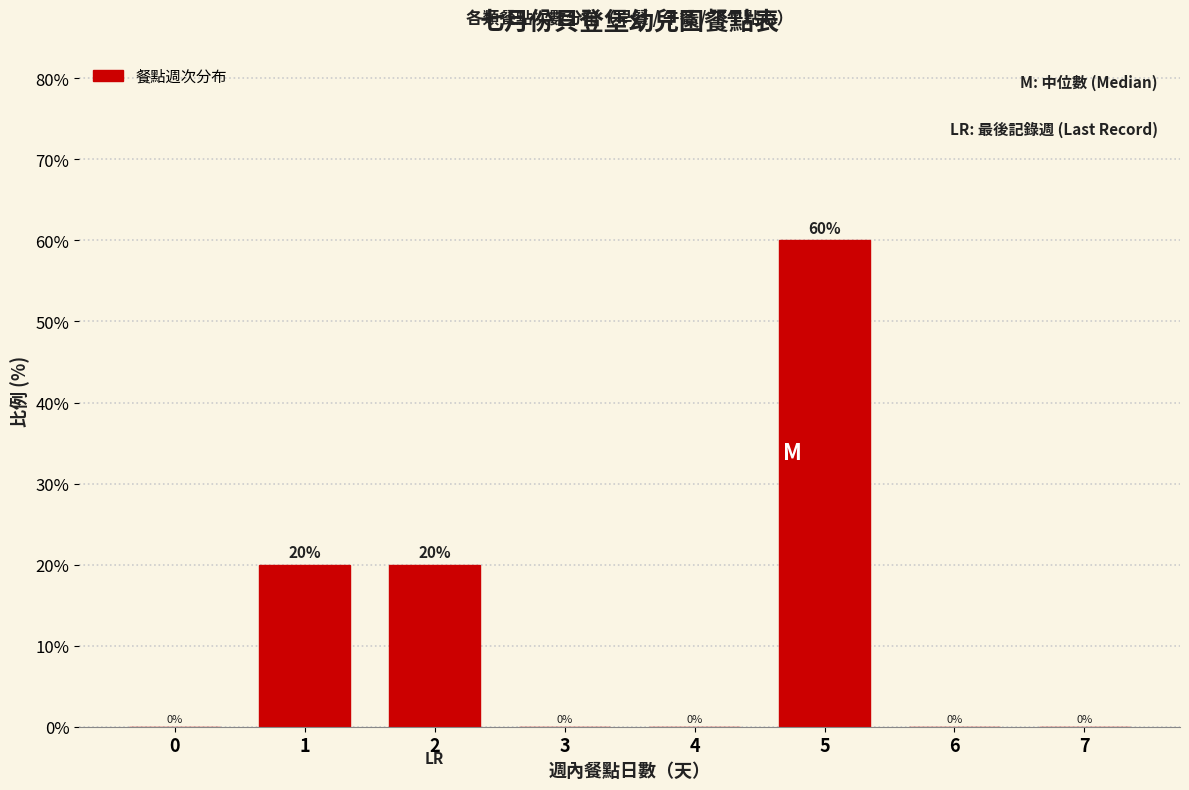

Reading right to left, extract all data points from this chart.

7=0	6=0	5=60	4=0	3=0	2=20	1=20	0=0